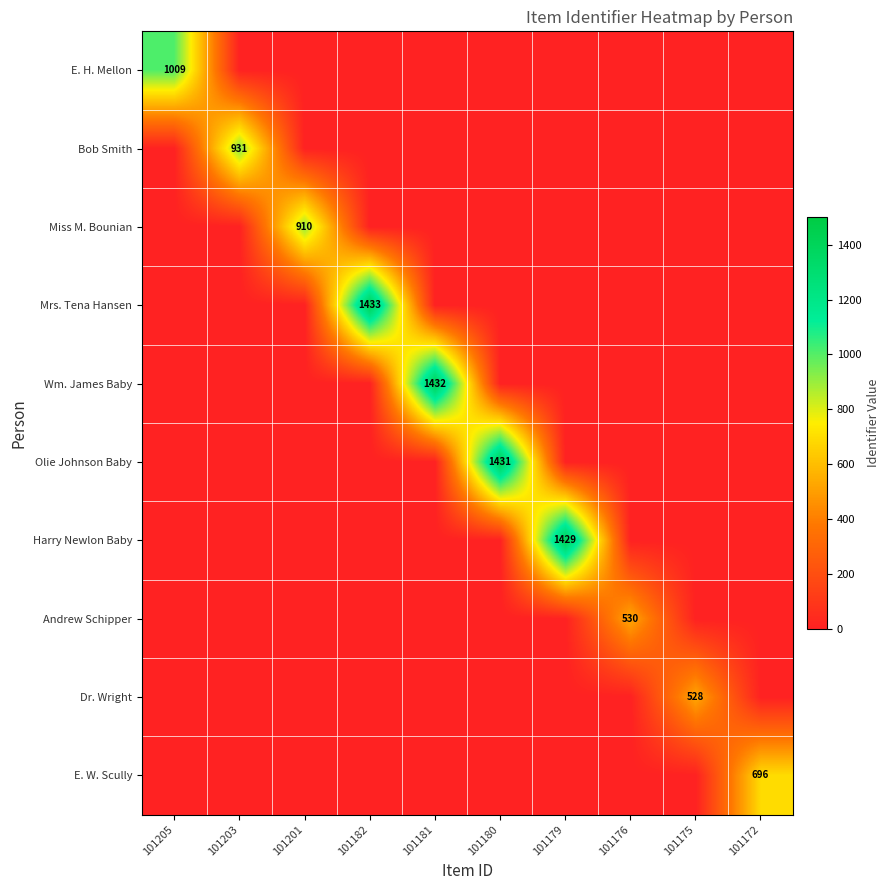

Which series has the largest total across all categories?

Mrs. Tena Hansen